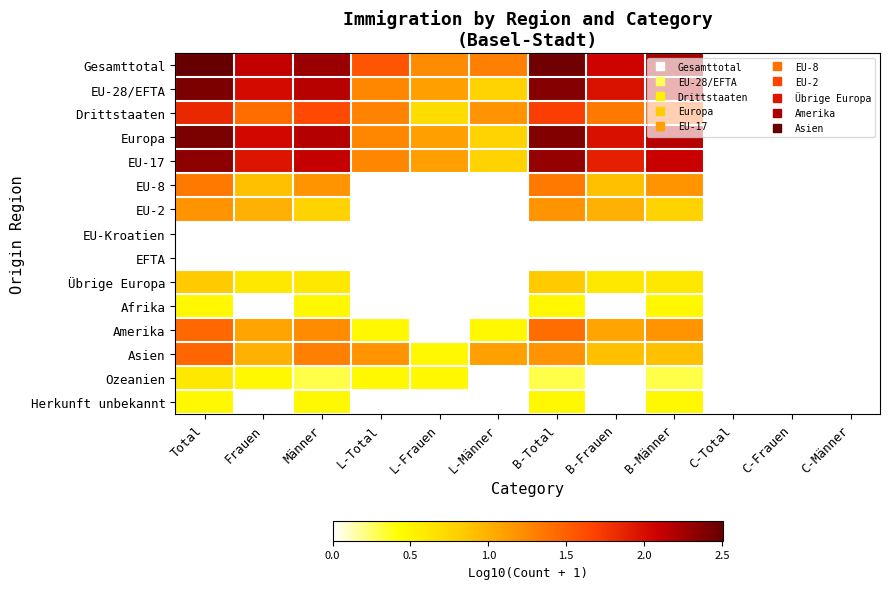

At L-Total, list the series in order from smallest to largest.

EU-8, EU-2, EU-Kroatien, EFTA, Übrige Europa, Afrika, Herkunft unbekannt, Amerika, Ozeanien, Asien, EU-28/EFTA, Europa, EU-17, Drittstaaten, Gesamttotal